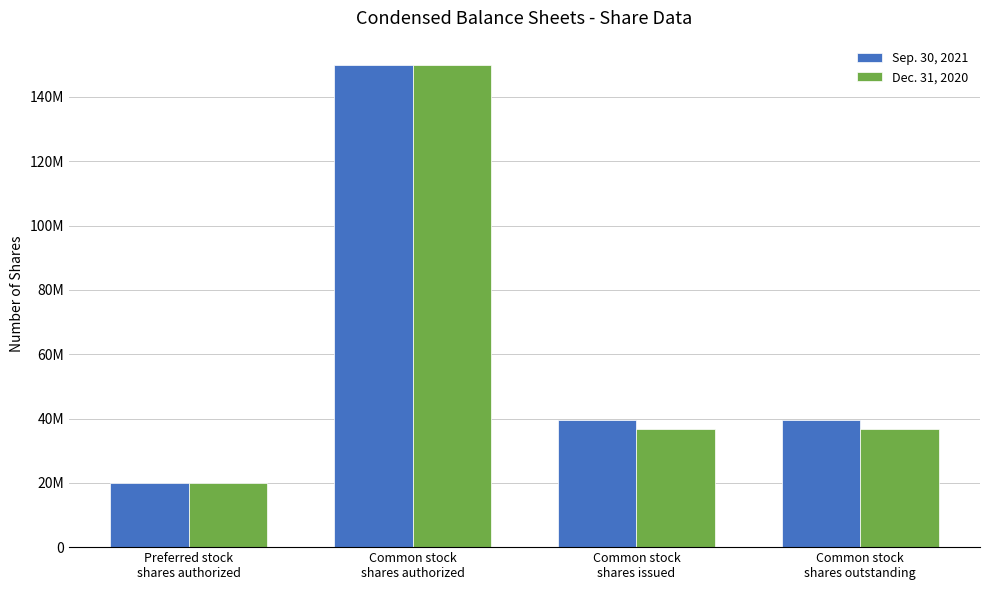

Which category has the highest value in the Dec. 31, 2020 series?

Common stock
shares authorized